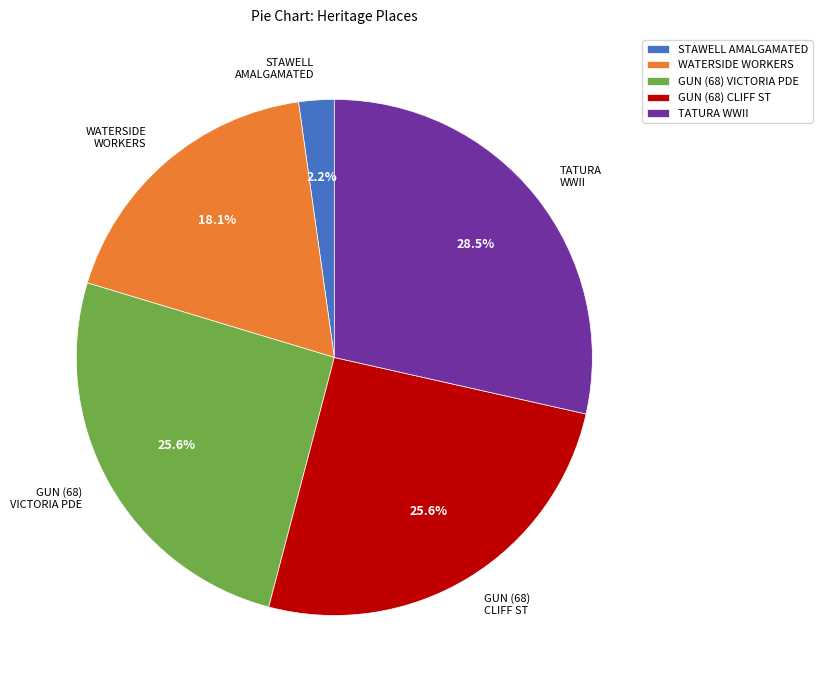

Does STAWELL AMALGAMATED account for over 50% of the chart?

No